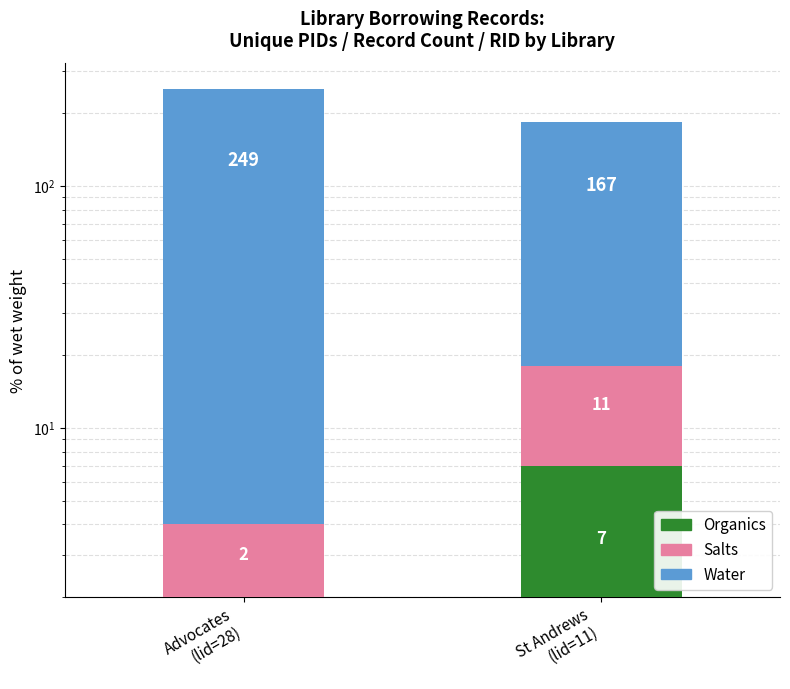

What is the sum of the Organics values at St Andrews
(lid=11) and Advocates
(lid=28)?

9